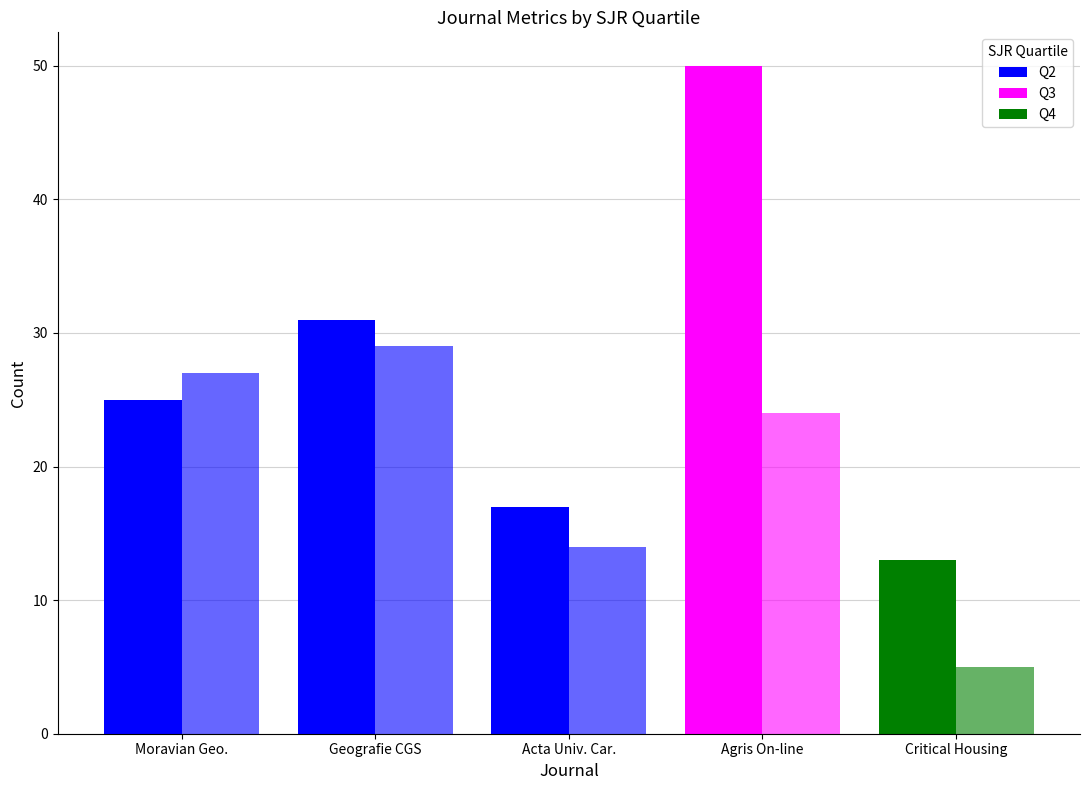

Count the number of categories in the chart.

5